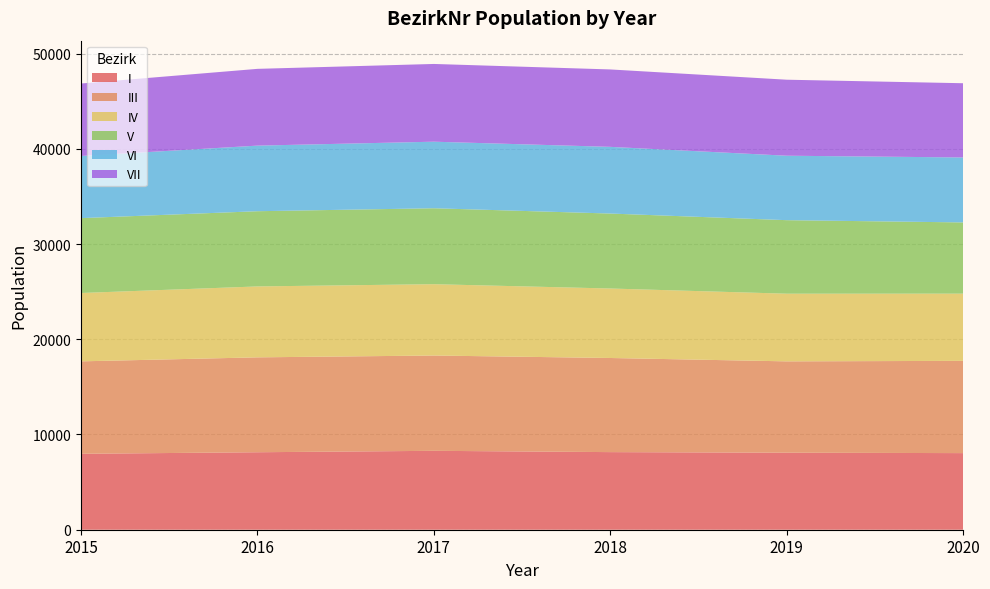

Reading right to left, transcribe all the data shown in this chart.

I: 2020=8044	2019=8088	2018=8149	2017=8285	2016=8136	2015=7973
III: 2020=9687	2019=9591	2018=9883	2017=10007	2016=9964	2015=9707
IV: 2020=7058	2019=7105	2018=7297	2017=7490	2016=7447	2015=7177
V: 2020=7478	2019=7720	2018=7871	2017=7973	2016=7897	2015=7861
VI: 2020=6822	2019=6768	2018=7002	2017=6989	2016=6888	2015=6525
VII: 2020=7794	2019=7981	2018=8129	2017=8163	2016=8061	2015=7611